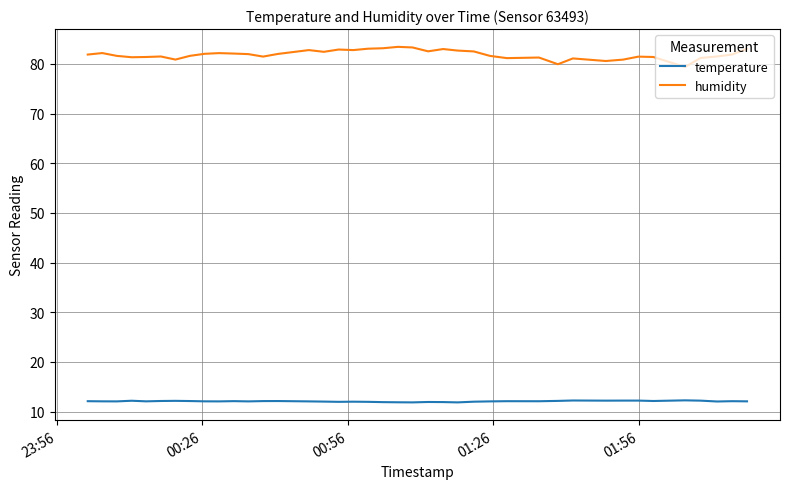

Which series has the largest range (max minus min)?

humidity